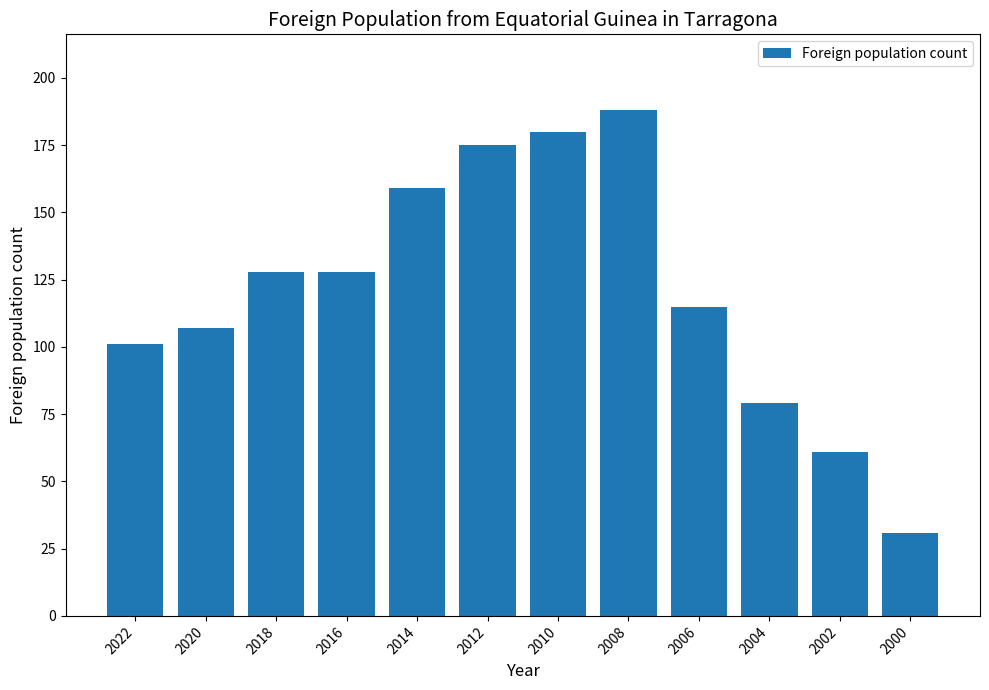

Which category has the highest value across all series?

2008